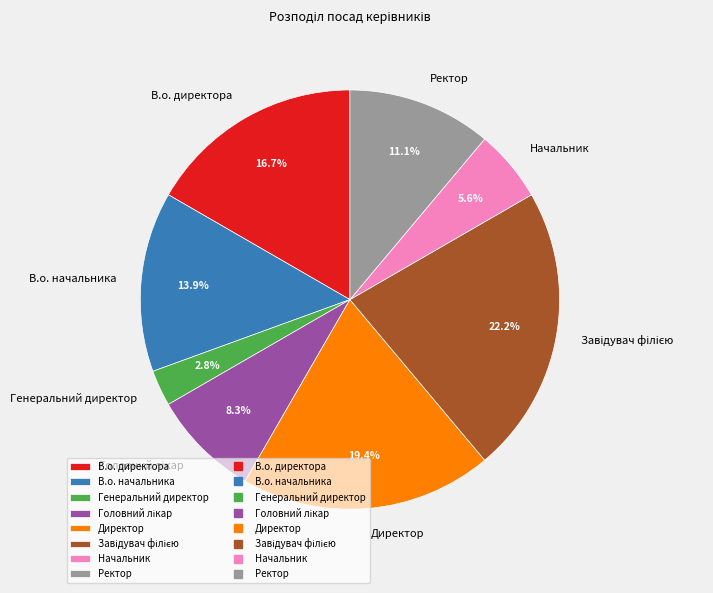

What percentage is NOT represented by В.о. начальника?

86.1%